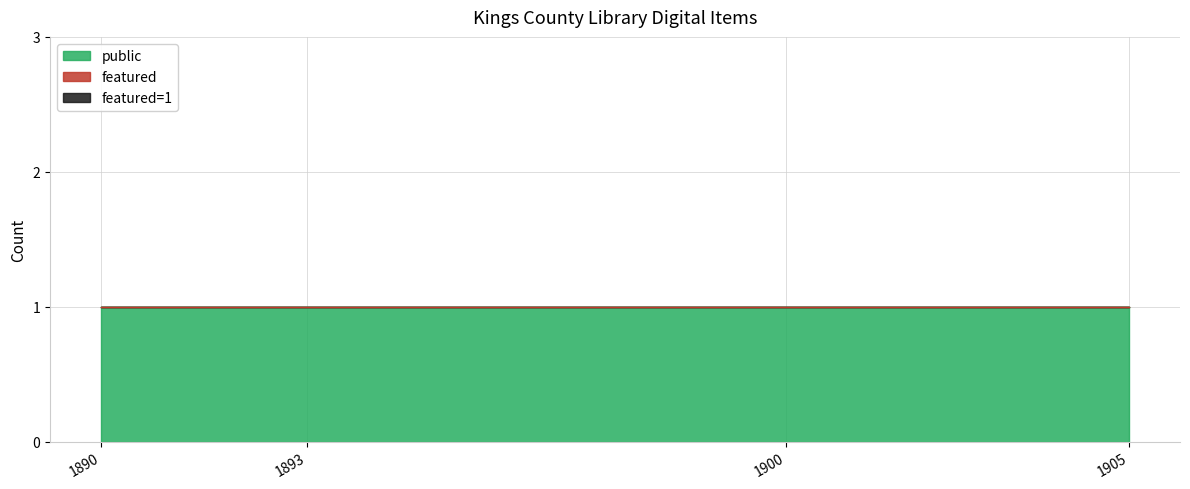

Which category has the lowest value in the featured series?

1905